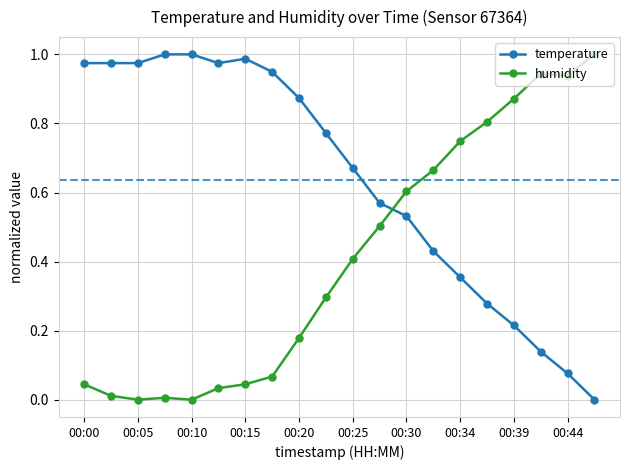

True or false: humidity and temperature intersect in this chart.

True